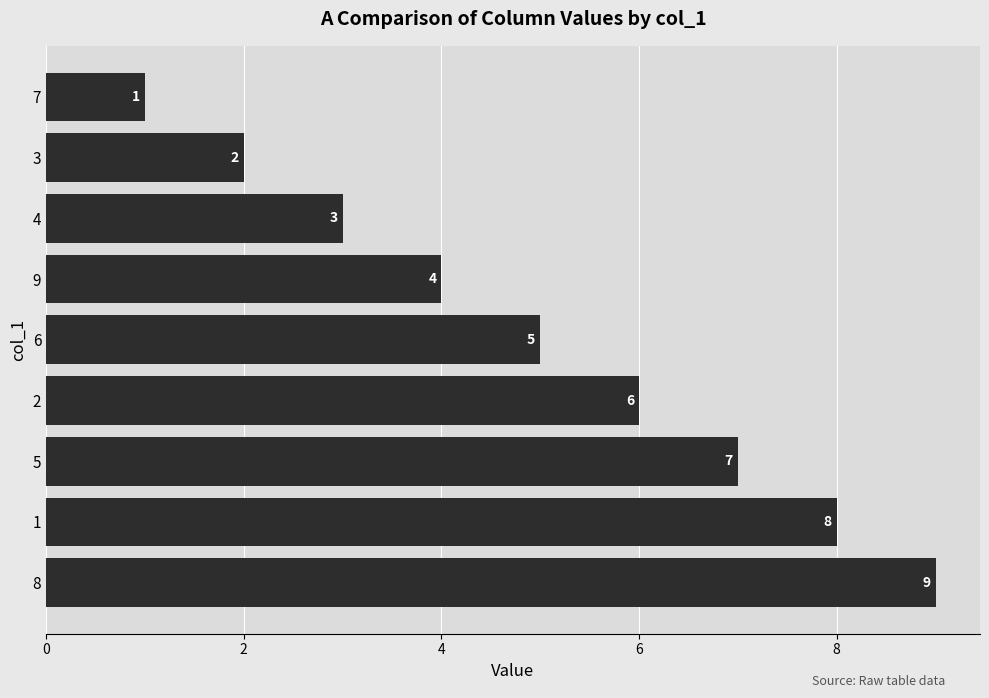

Reading bottom to top, what are all the values shown in this chart?

9	8	7	6	5	4	3	2	1